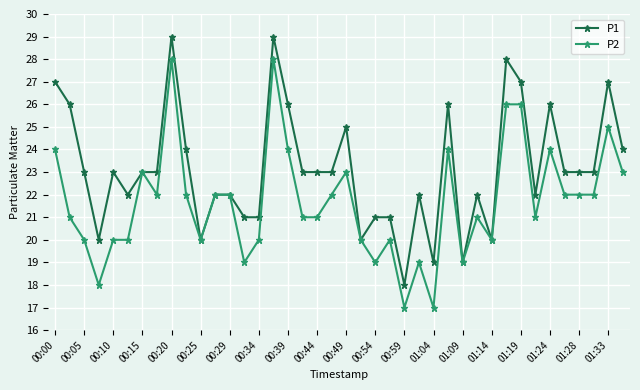

True or false: P1 has more than 1 points higher than both neighbors.

True